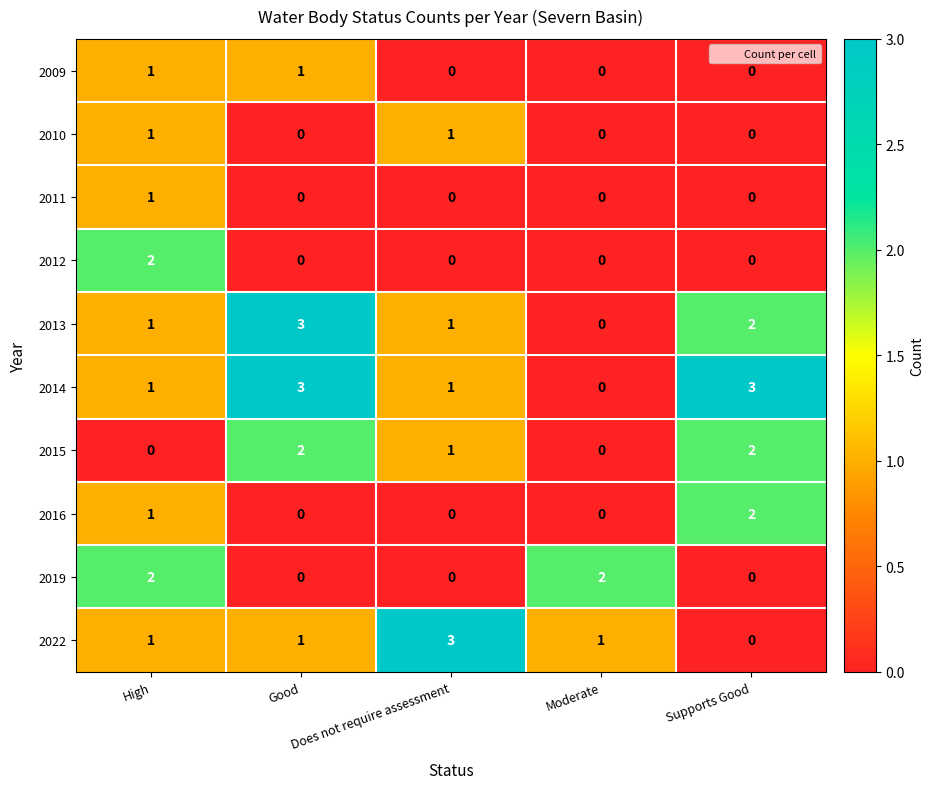

What is the sum of all 2013 values?

7